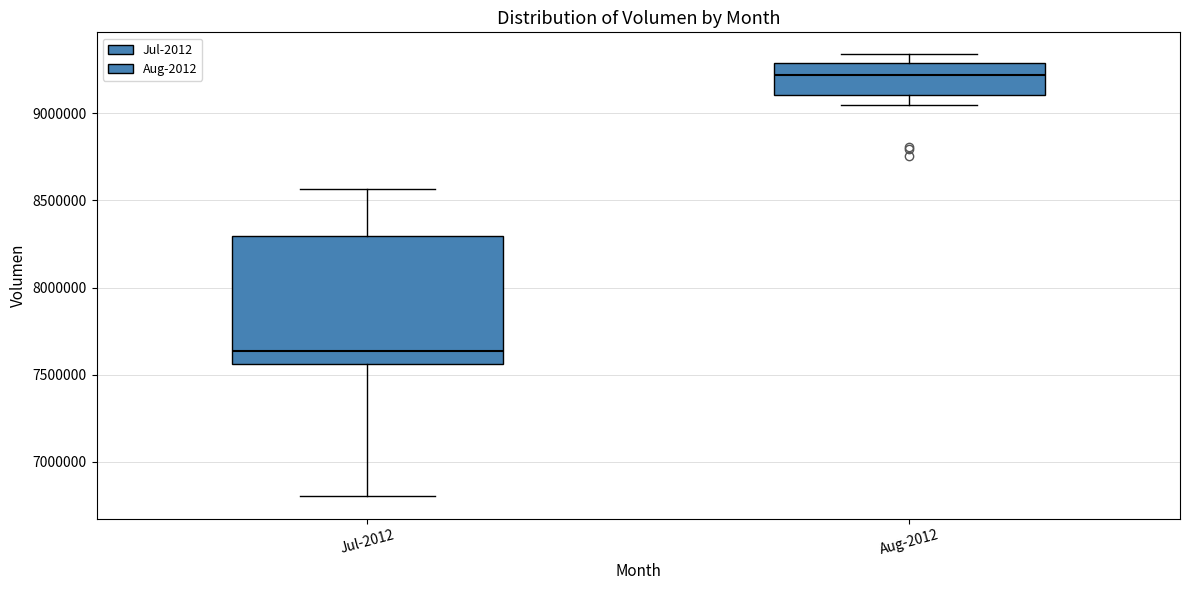

Reading left to right, read every box against the y-axis: the position of its median line, the range the box covers, and the ends of its whiskers. The values are not printed on the chart, so give them approximately, as read against the axis.

Jul-2012: median 7650000, box 7550000 to 8300000, whiskers 6800000 to 8550000
Aug-2012: median 9200000, box 9100000 to 9300000, whiskers 9050000 to 9350000